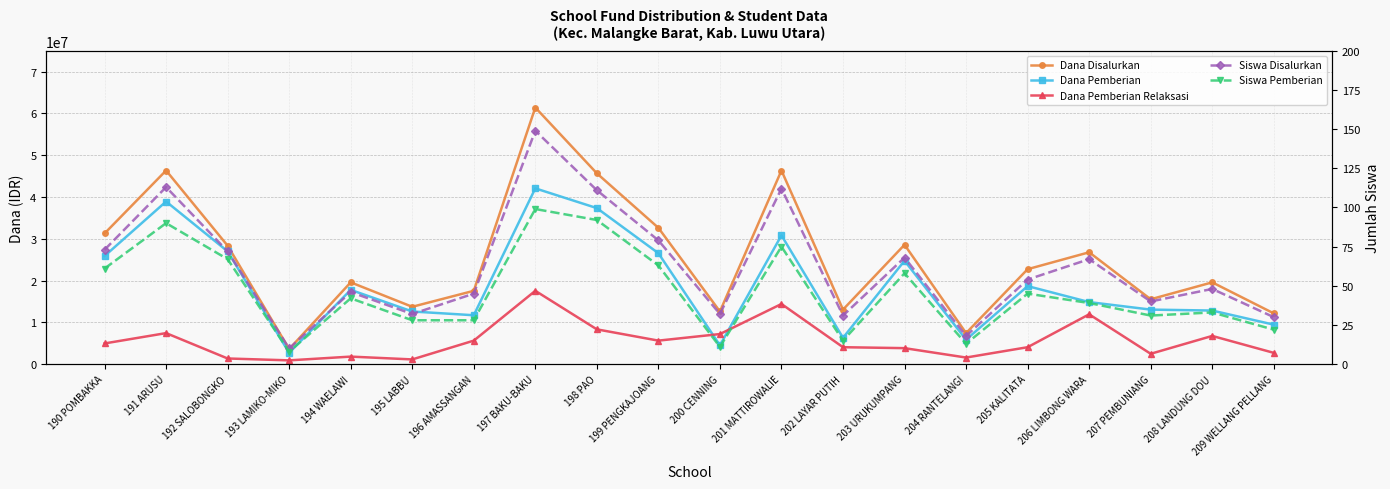

At which category is the sum across all series the highest?

197 BAKU-BAKU